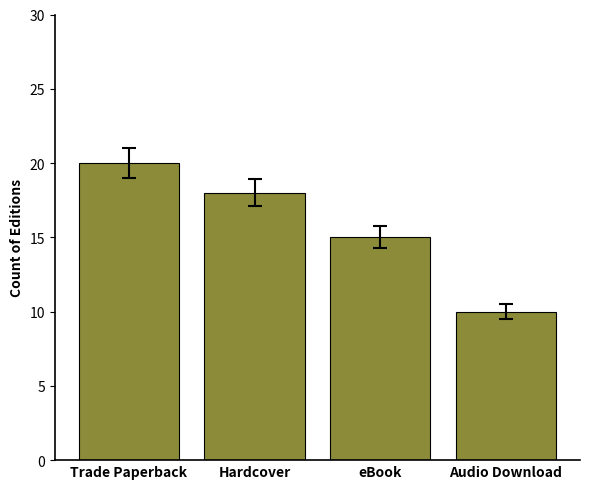

List the labels in order of value, largest first.

Trade Paperback, Hardcover, eBook, Audio Download